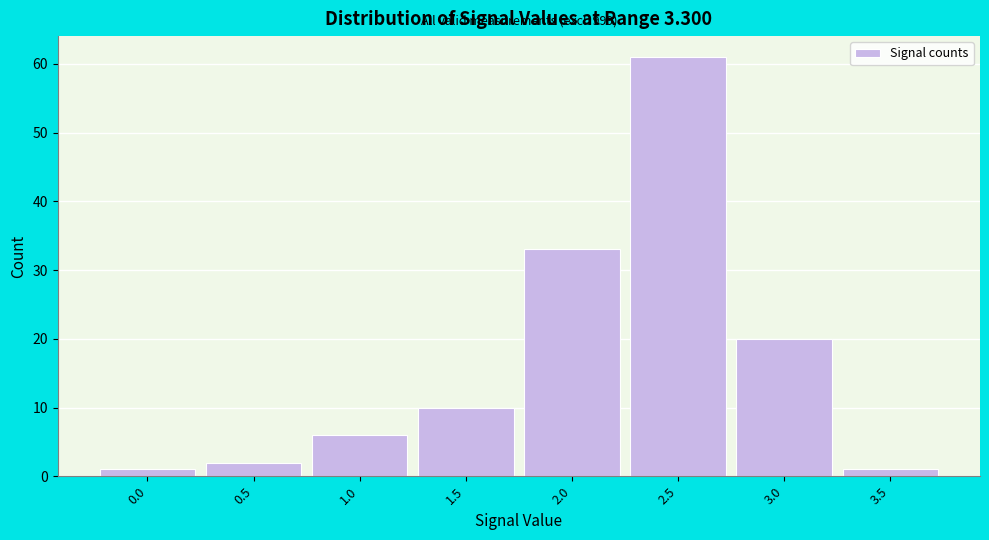

Reading right to left, extract all data points from this chart.

3.5=1	3.0=20	2.5=61	2.0=33	1.5=10	1.0=6	0.5=2	0.0=1